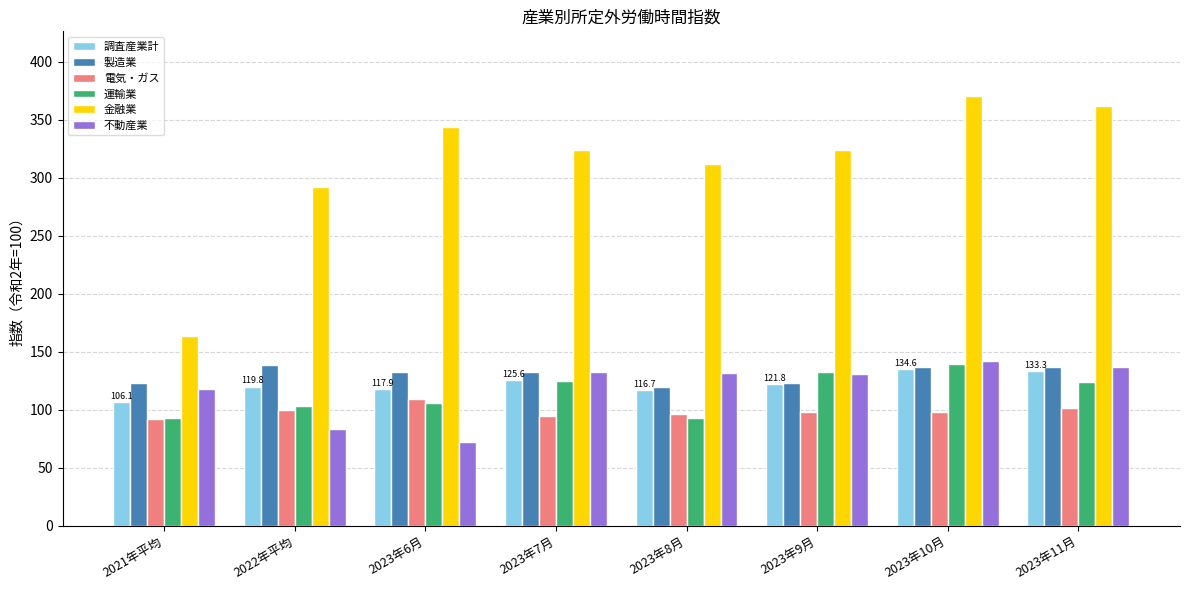

Which category has the highest value across all series?

2023年10月